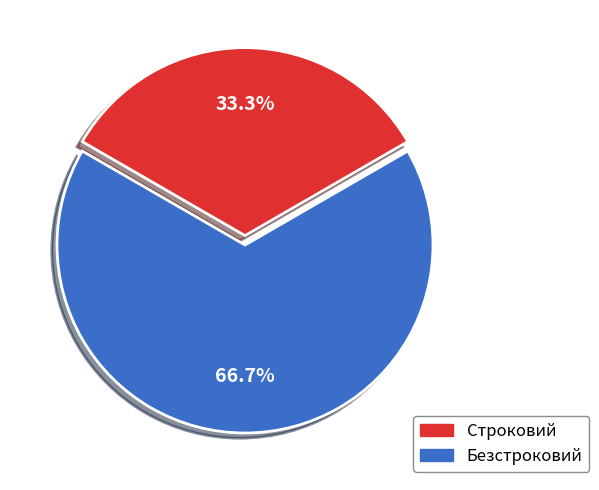

Does any single category account for the majority?

Yes